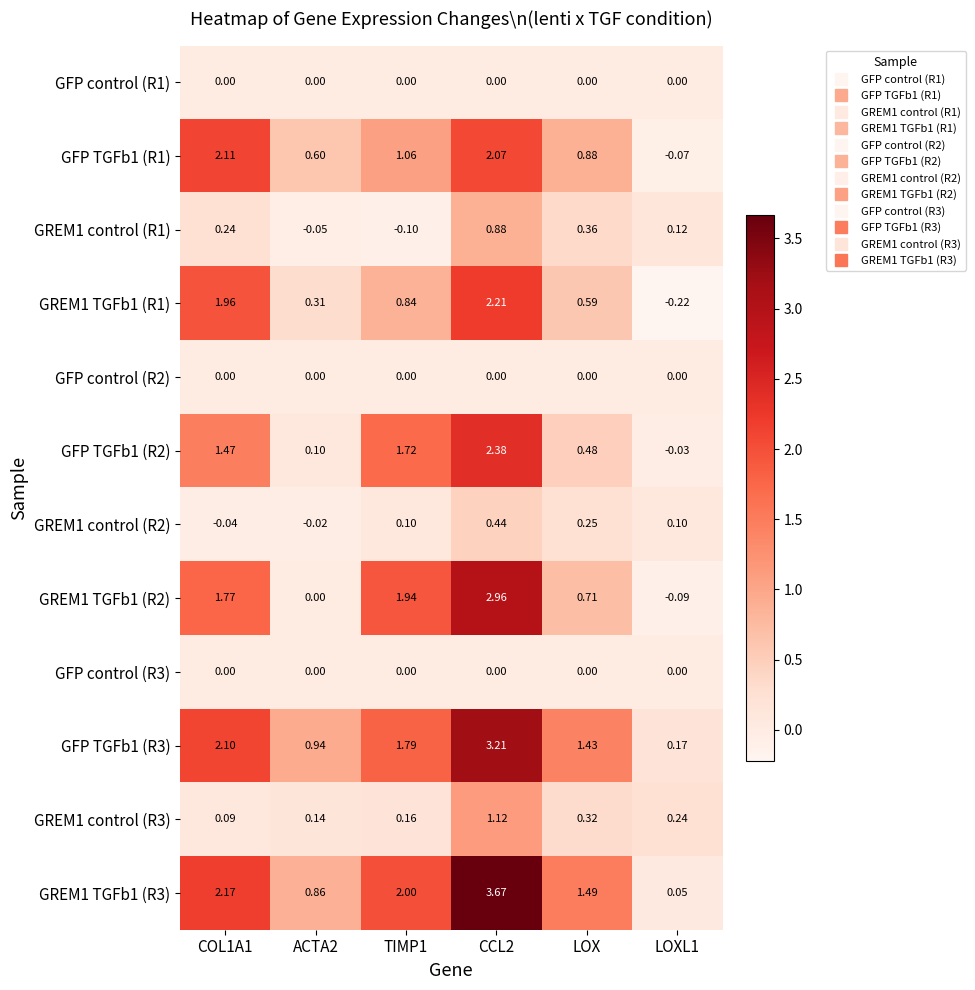

Count the number of data series in this chart.

12